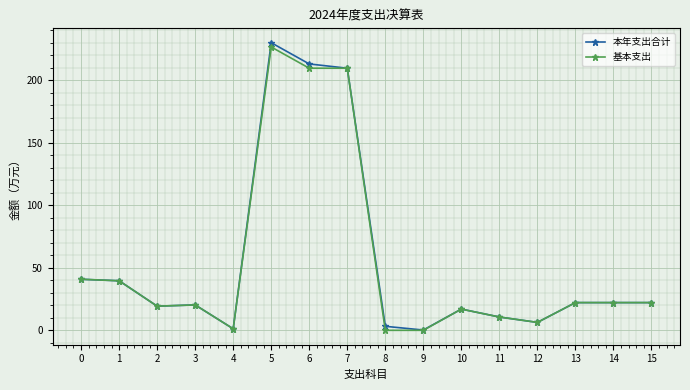

True or false: 基本支出 has more than 0 points higher than both neighbors.

True